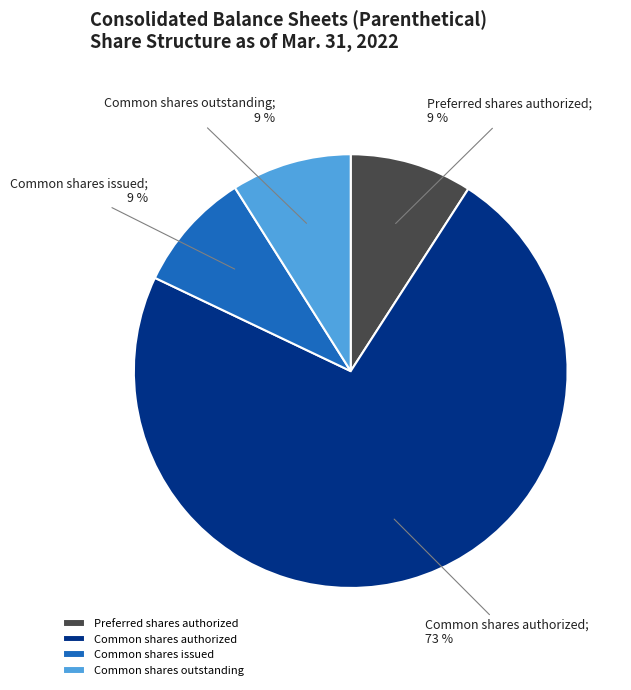

Is Common shares authorized the majority of the pie?

Yes